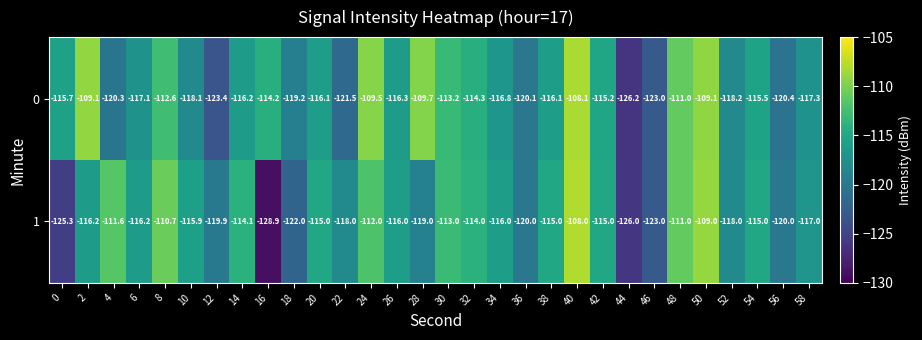

What is the total value across all series at 38?

-231.1